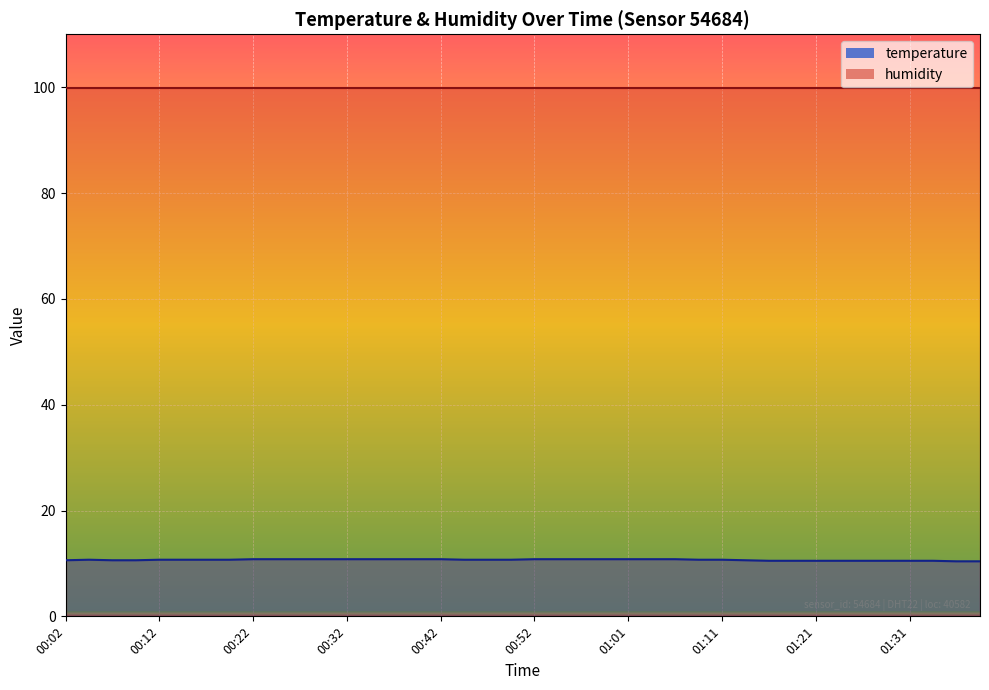

Reading left to right, what are all the values shown in this chart?

00:02=10.6	00:04=10.7	00:07=10.6	00:09=10.6	00:12=10.7	00:15=10.7	00:17=10.7	00:20=10.7	00:22=10.8	00:24=10.8	00:27=10.8	00:29=10.8	00:32=10.8	00:34=10.8	00:37=10.8	00:39=10.8	00:42=10.8	00:44=10.7	00:47=10.7	00:49=10.7	00:52=10.8	00:54=10.8	00:56=10.8	00:59=10.8	01:01=10.8	01:04=10.8	01:06=10.8	01:09=10.7	01:11=10.7	01:14=10.6	01:16=10.5	01:18=10.5	01:21=10.5	01:23=10.5	01:26=10.5	01:28=10.5	01:31=10.5	01:33=10.5	01:36=10.4	01:38=10.4